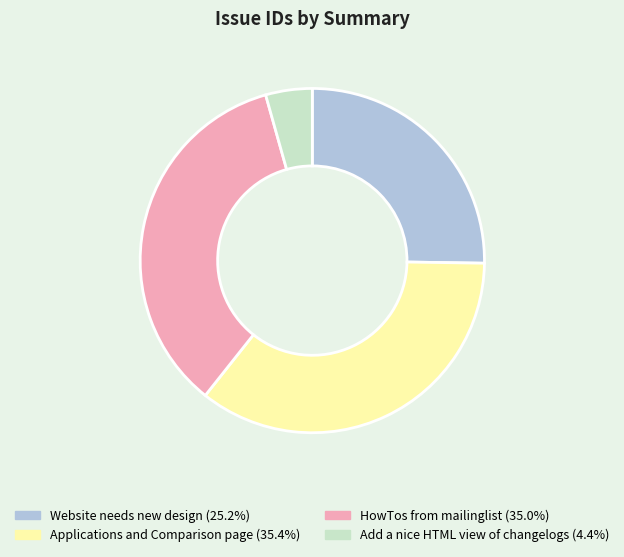

Between Website needs new design and HowTos from mailinglist, which is larger?

HowTos from mailinglist